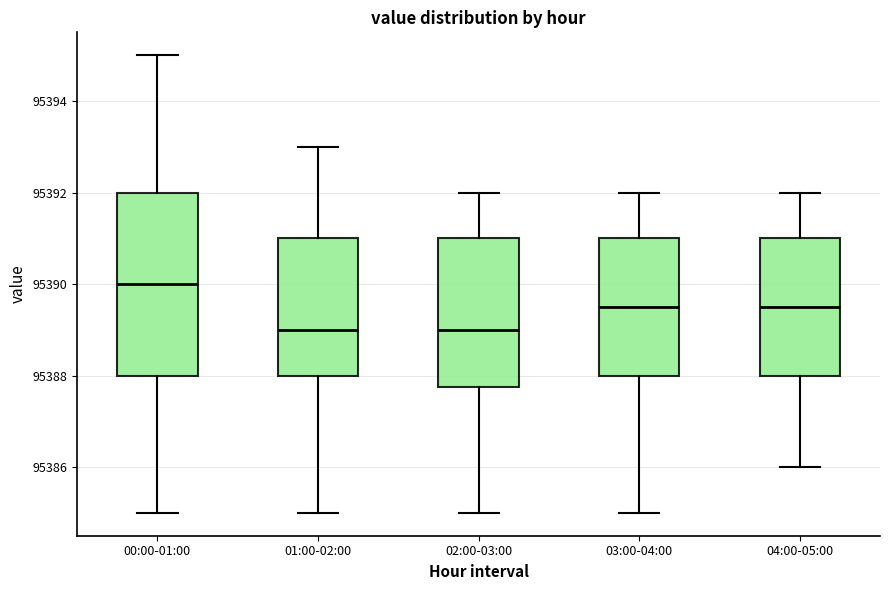

Which box is the tallest, from its lower edge to its upper edge?

00:00-01:00